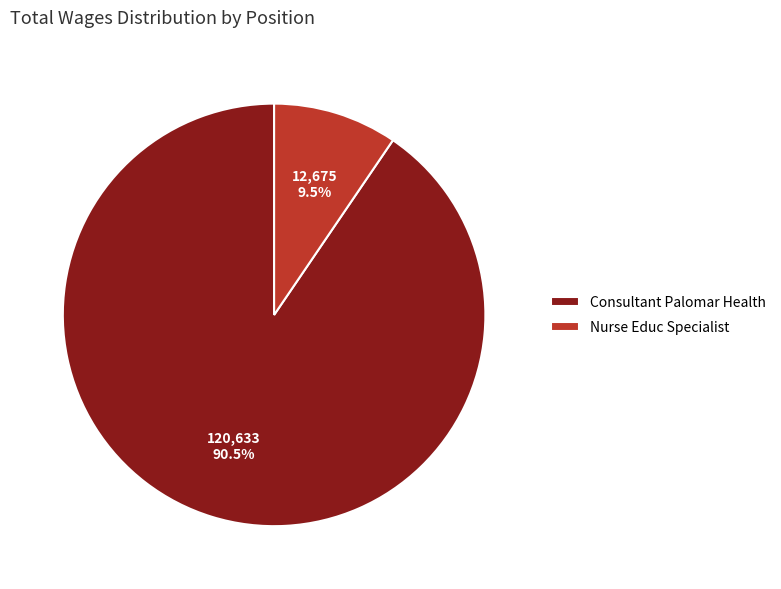

To the nearest percent, what is the average slice percentage?

50%